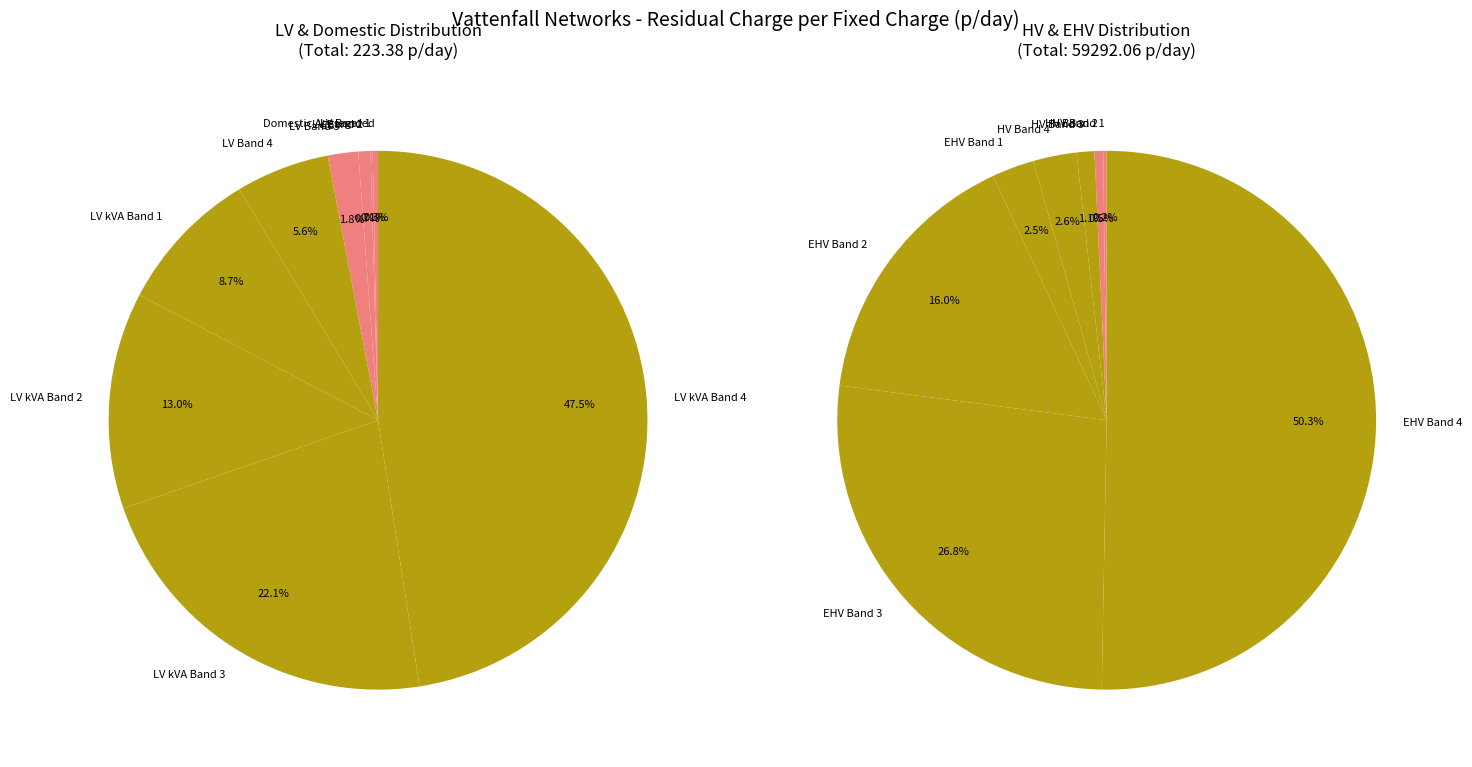

What is the smallest slice in the pie chart?

LV Band 1